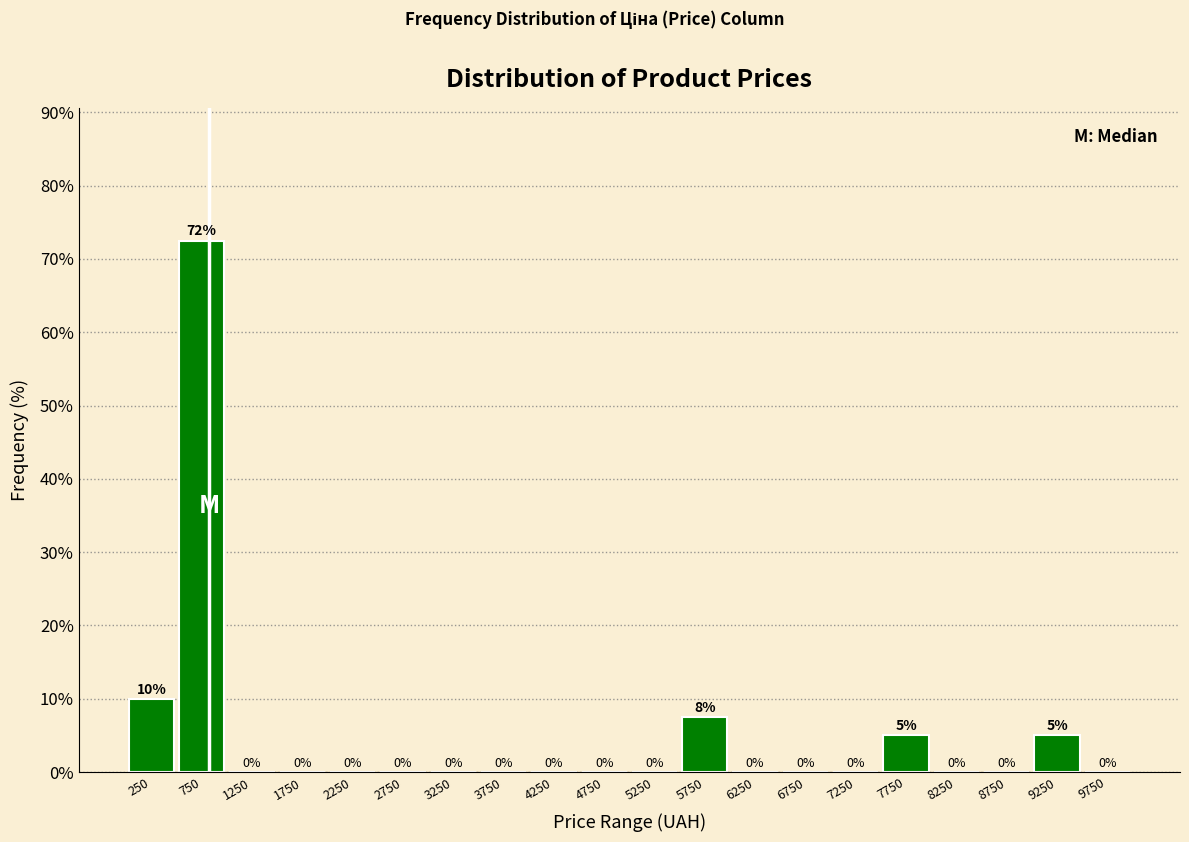

Which range on the x-axis has the tallest bar?

500 to 1000